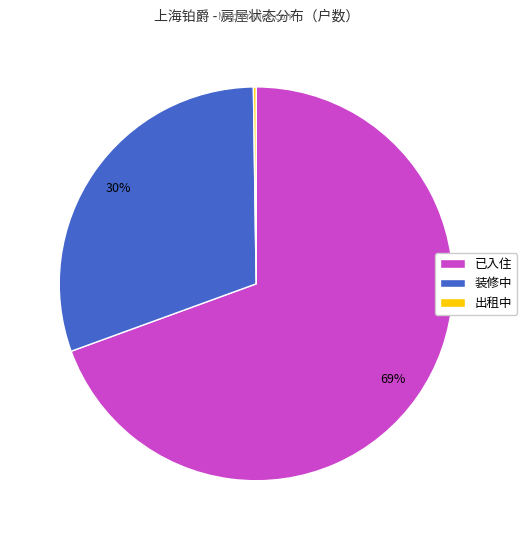

Which has a higher value, 已入住 or 装修中?

已入住